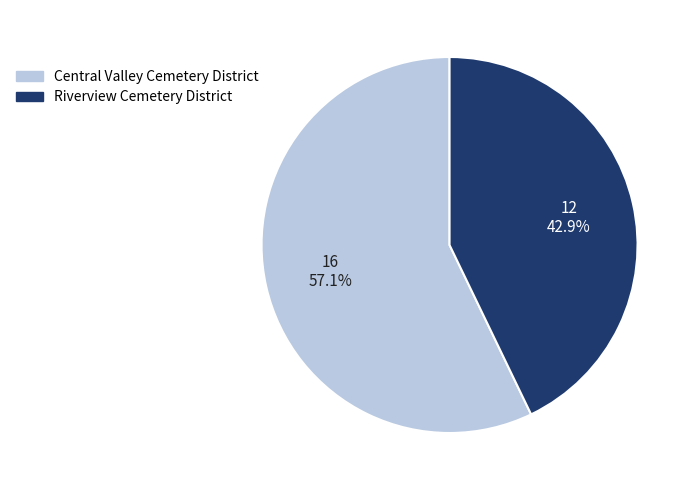

Which category has the biggest portion of the pie?

Central Valley Cemetery District